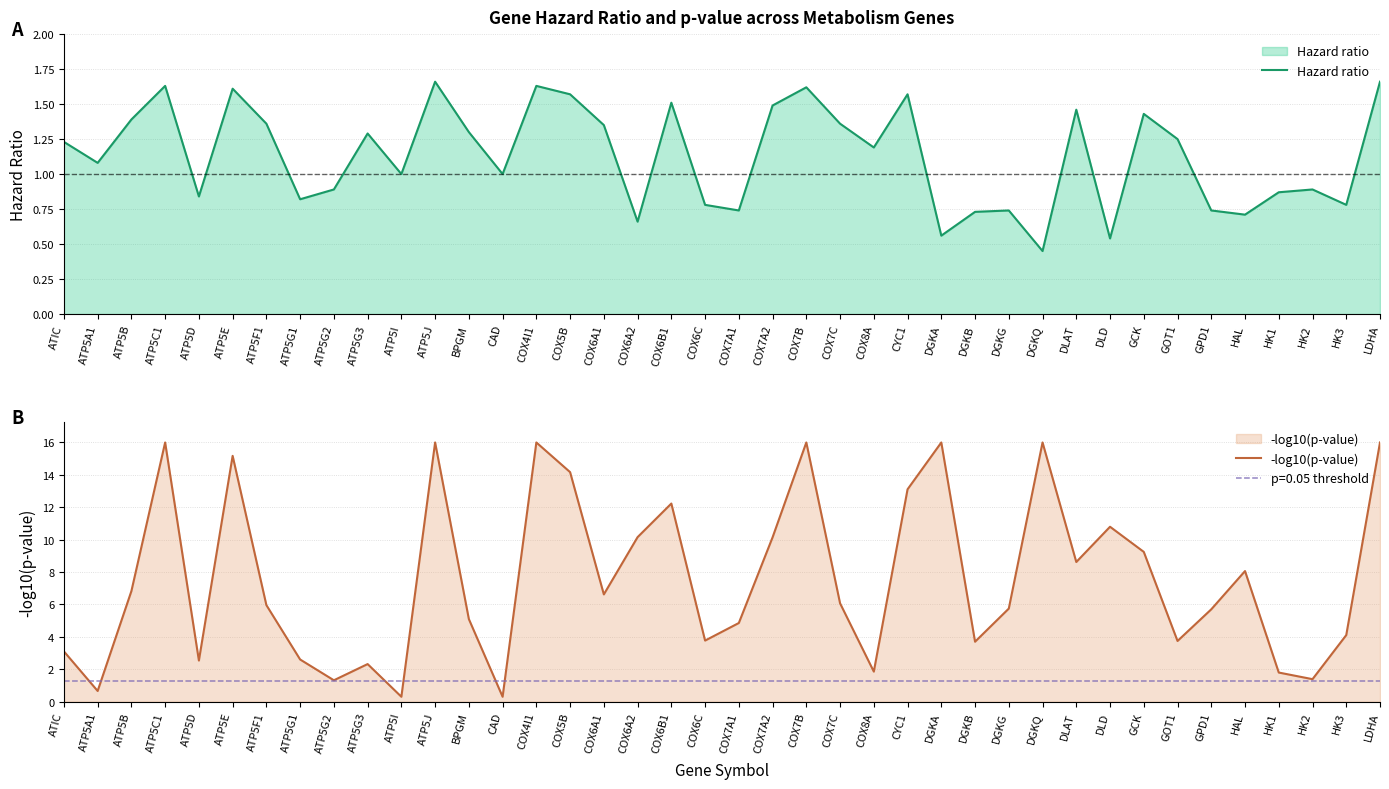

Reading left to right, list all the values displayed in this chart.

Hazard ratio: ATIC=1.2	ATP5A1=1.1	ATP5B=1.4	ATP5C1=1.6	ATP5D=0.8	ATP5E=1.6	ATP5F1=1.4	ATP5G1=0.8	ATP5G2=0.9	ATP5G3=1.3	ATP5I=1.0	ATP5J=1.7	BPGM=1.3	CAD=1.0	COX4I1=1.6	COX5B=1.6	COX6A1=1.4	COX6A2=0.7	COX6B1=1.5	COX6C=0.8	COX7A1=0.7	COX7A2=1.5	COX7B=1.6	COX7C=1.4	COX8A=1.2	CYC1=1.6	DGKA=0.6	DGKB=0.7	DGKG=0.7	DGKQ=0.5	DLAT=1.5	DLD=0.5	GCK=1.4	GOT1=1.2	GPD1=0.7	HAL=0.7	HK1=0.9	HK2=0.9	HK3=0.8	LDHA=1.7
-log10(p-value): ATIC=3.1	ATP5A1=0.7	ATP5B=6.8	ATP5C1=16.0	ATP5D=2.5	ATP5E=15.2	ATP5F1=6.0	ATP5G1=2.6	ATP5G2=1.3	ATP5G3=2.3	ATP5I=0.3	ATP5J=16.0	BPGM=5.1	CAD=0.3	COX4I1=16.0	COX5B=14.2	COX6A1=6.6	COX6A2=10.2	COX6B1=12.2	COX6C=3.8	COX7A1=4.9	COX7A2=10.1	COX7B=16.0	COX7C=6.1	COX8A=1.9	CYC1=13.1	DGKA=16.0	DGKB=3.7	DGKG=5.7	DGKQ=16.0	DLAT=8.6	DLD=10.8	GCK=9.2	GOT1=3.7	GPD1=5.7	HAL=8.1	HK1=1.8	HK2=1.4	HK3=4.1	LDHA=16.0